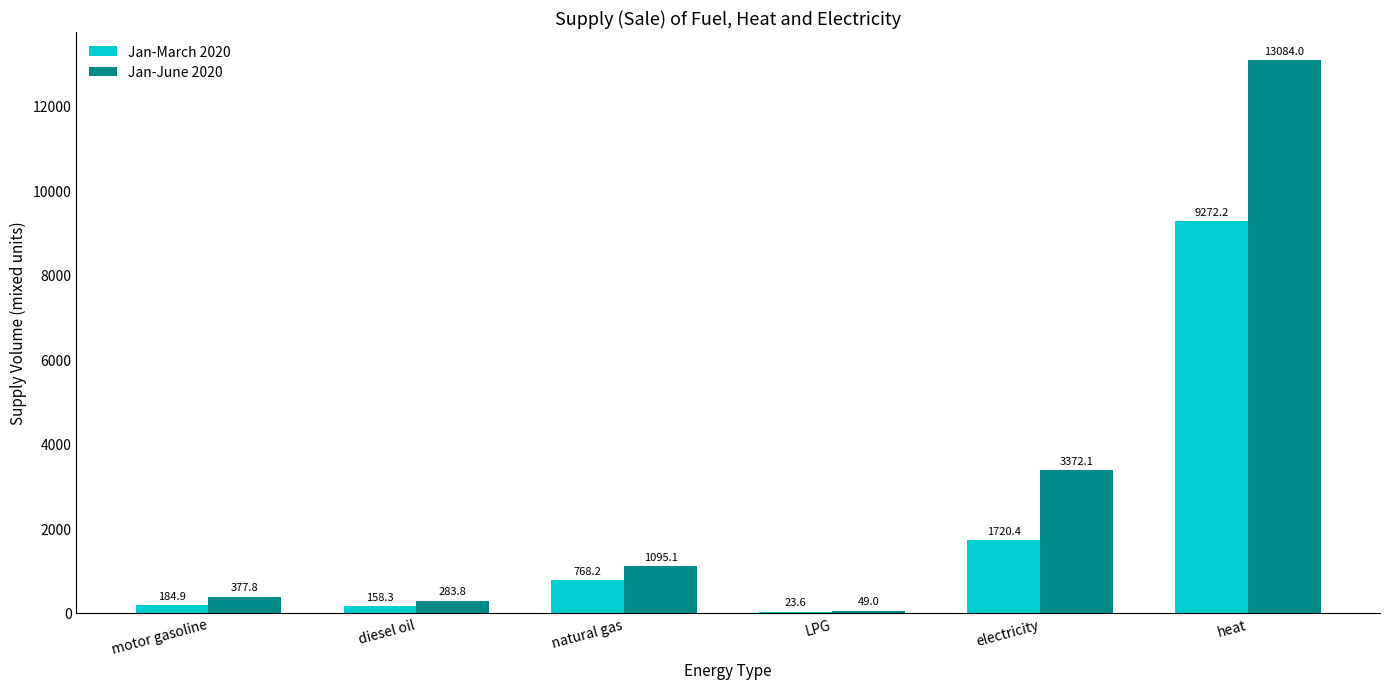

Read the Jan-March 2020 value at motor gasoline.

184.9